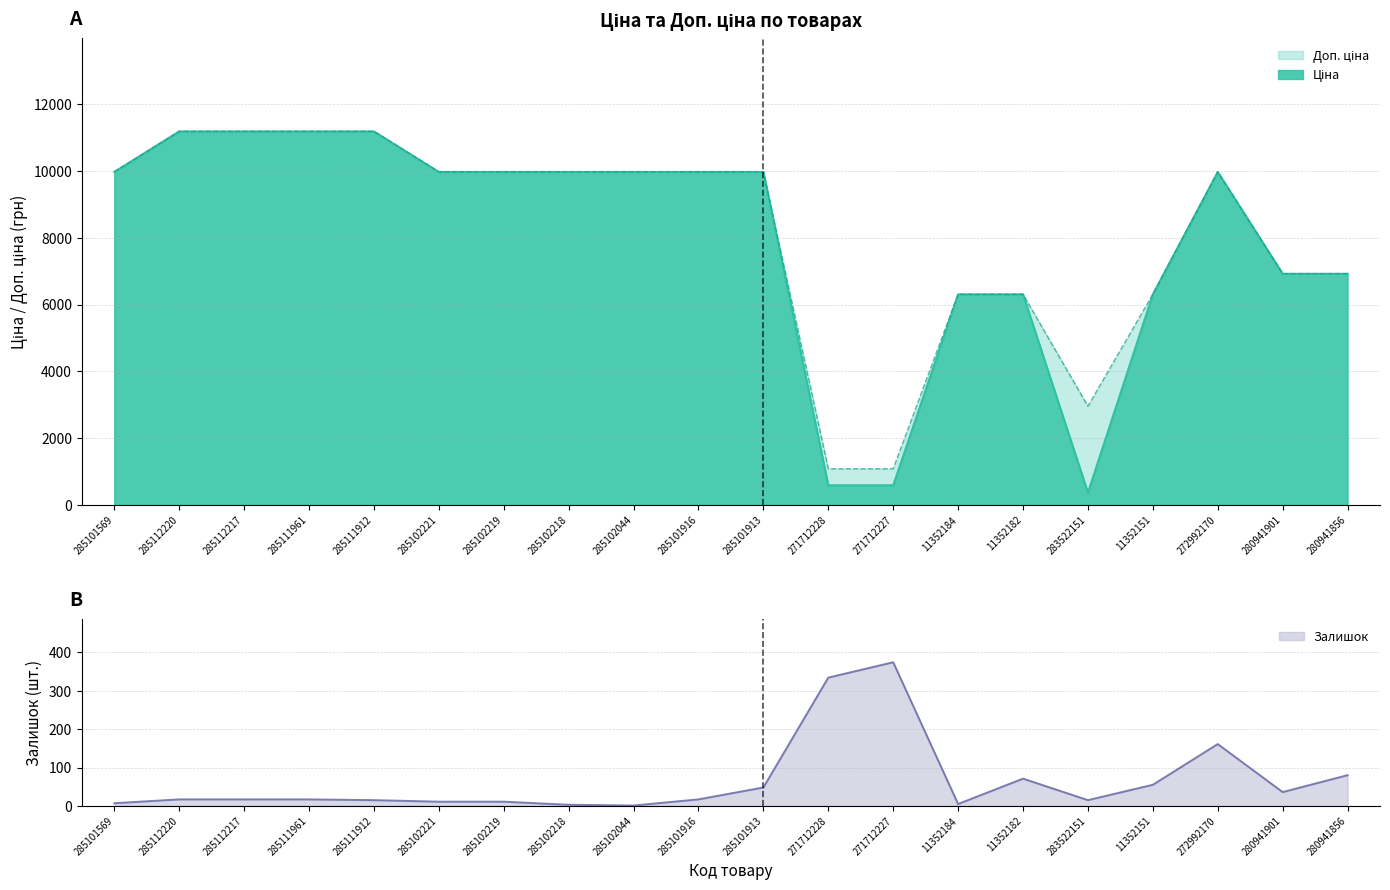

True or false: Залишок has more than 0 interior local peaks.

True